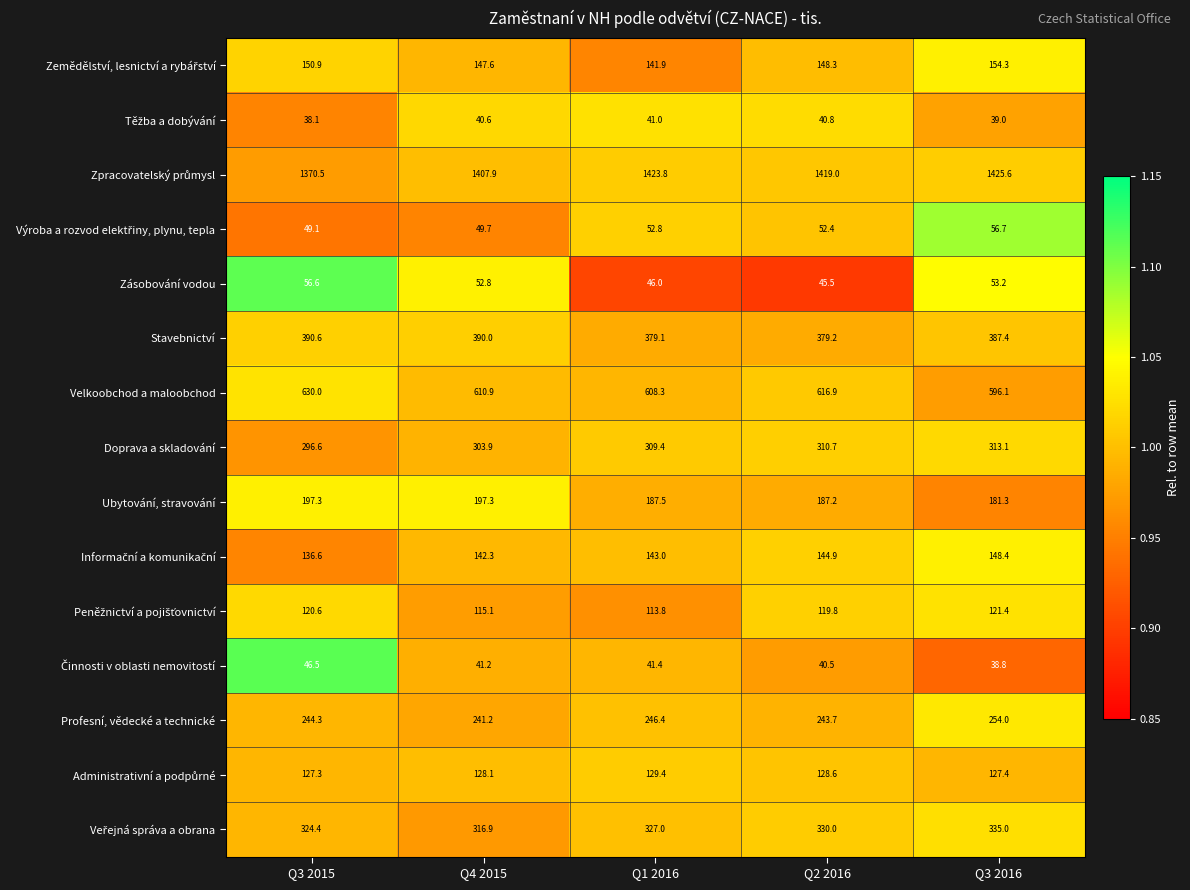

Is it true that Ubytování, stravování equals 104.7 at Q1 2016?

False